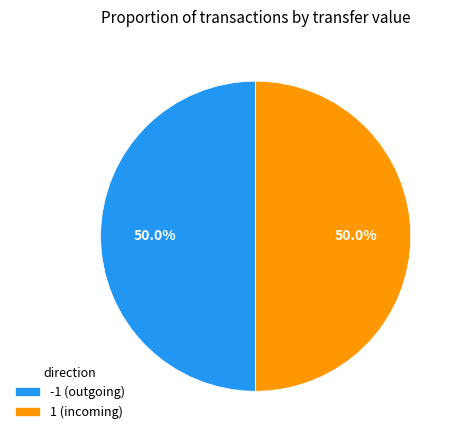

To the nearest percent, what is the difference between the largest and smallest slice percentages?

0%